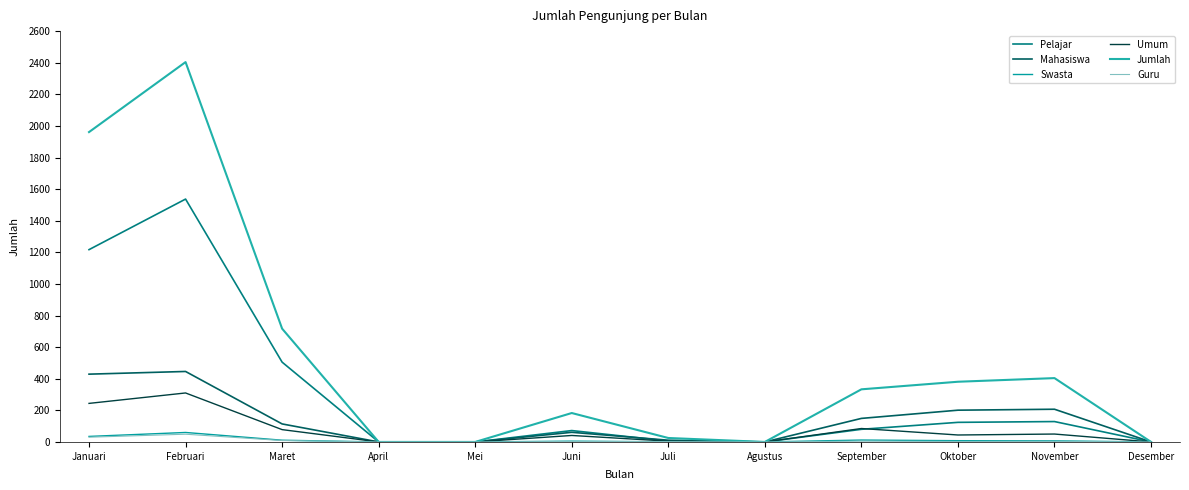

What is the average value of the Umum series?

71